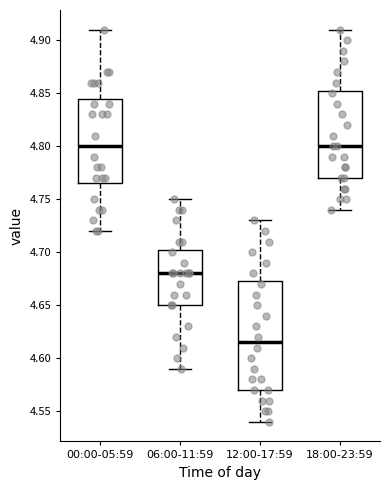

Where does the lower whisker of the box for 18:00-23:59 end on the y-axis? The values are not printed on the chart, so give them approximately, as read against the axis.

4.740